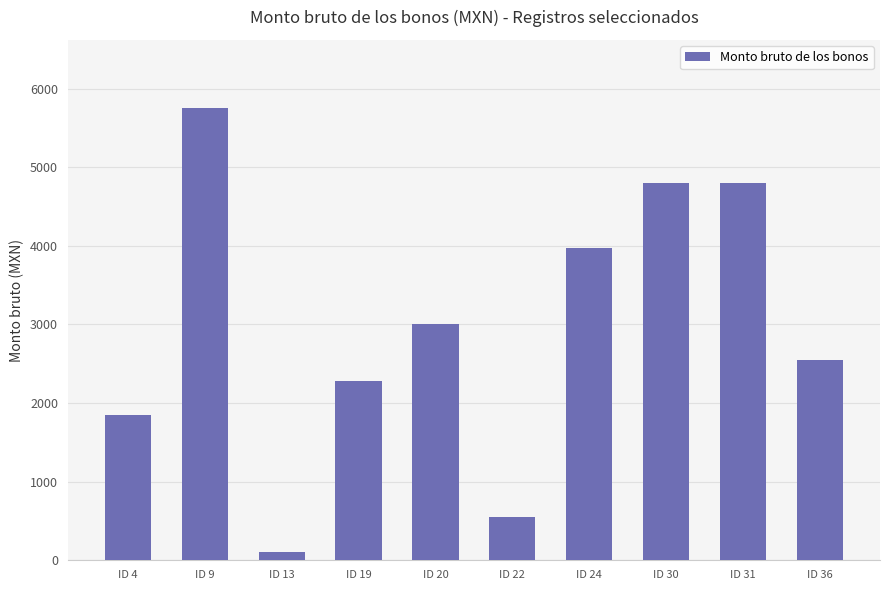

The value at ID 19 is 944.5. True or false?

False